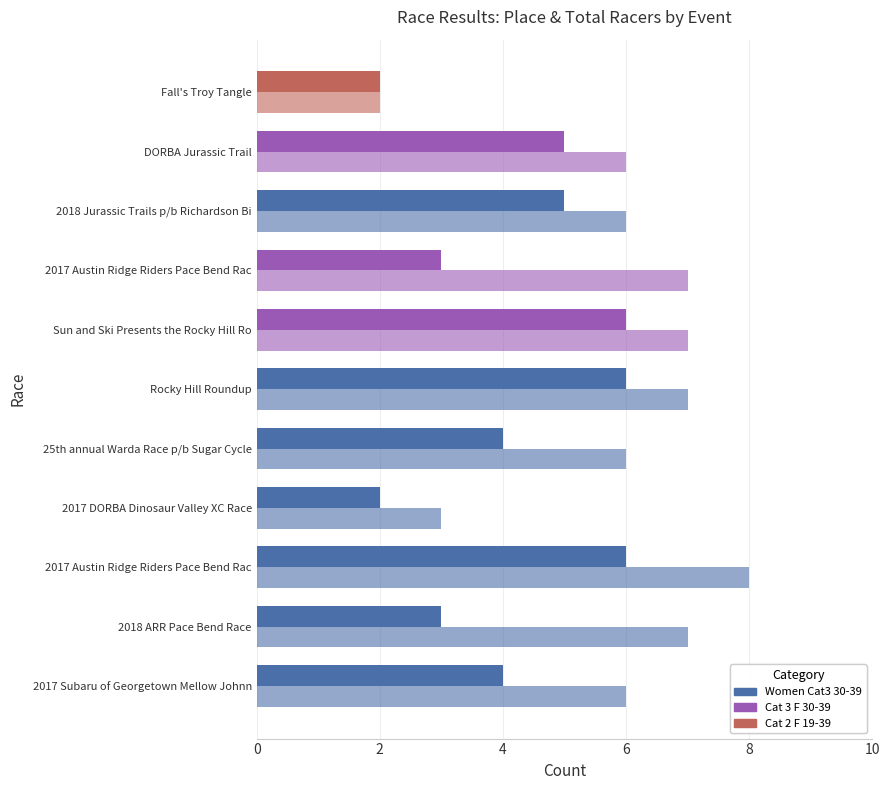

The value of Total Racers at Sun and Ski Presents the Rocky Hill Ro is 7. True or false?

True